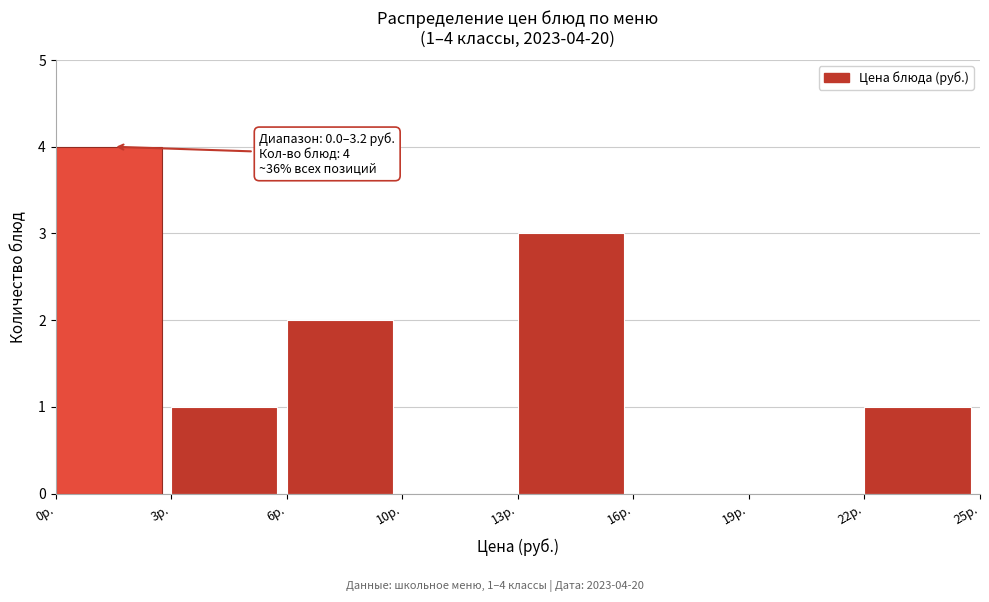

Reading right to left, list all the values displayed in this chart.

22р.=1	19р.=0	16р.=0	13р.=3	10р.=0	6р.=2	3р.=1	0р.=4